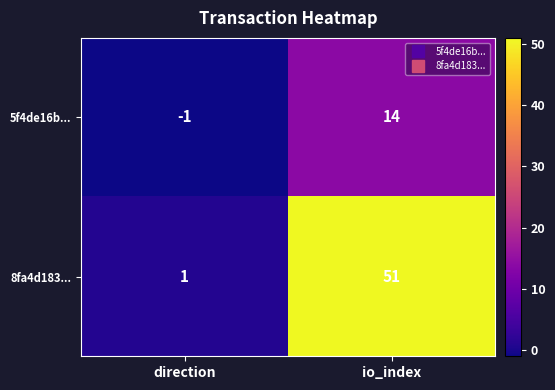

Which series changed the most between direction and io_index?

8fa4d183...